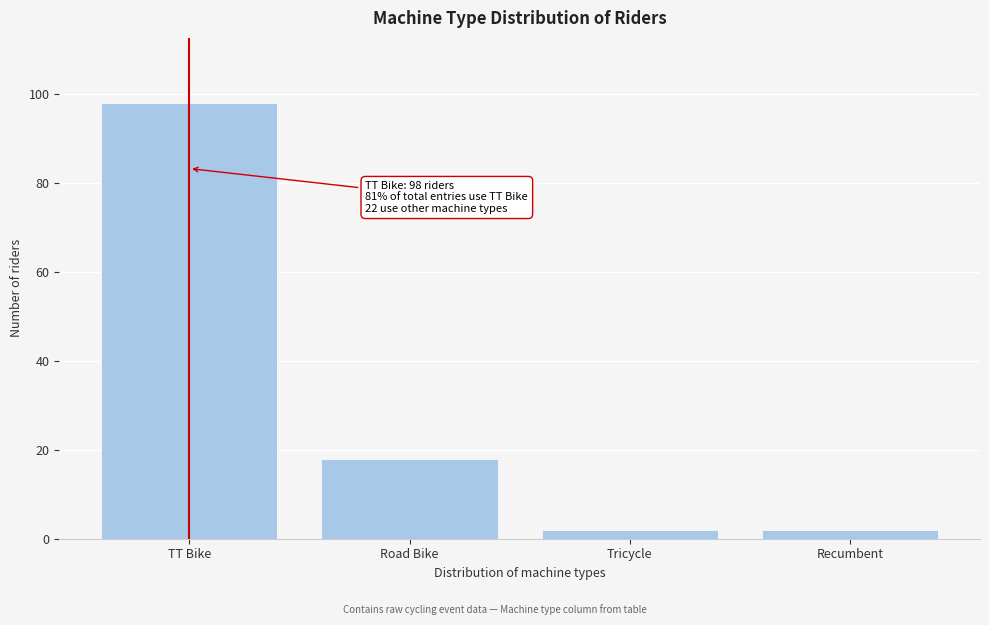

Reading right to left, what are all the values shown in this chart?

2	2	18	98